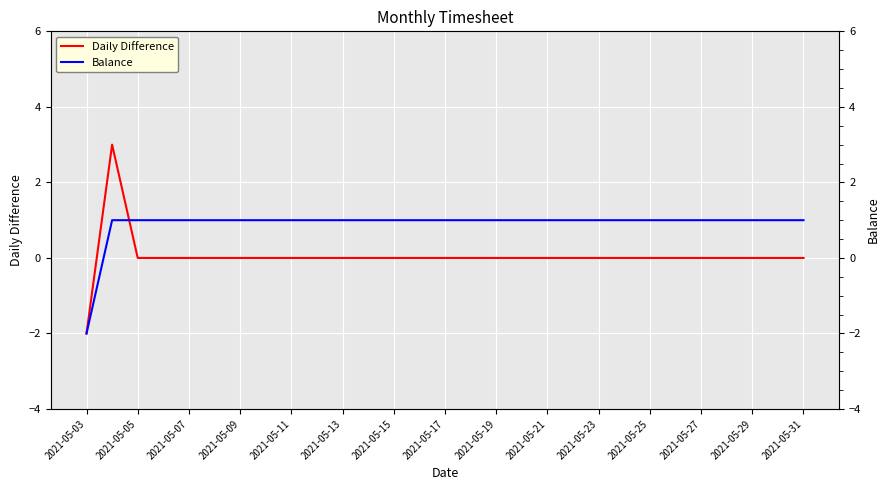

The Daily Difference series shows -2 at 2021-05-29. True or false?

False